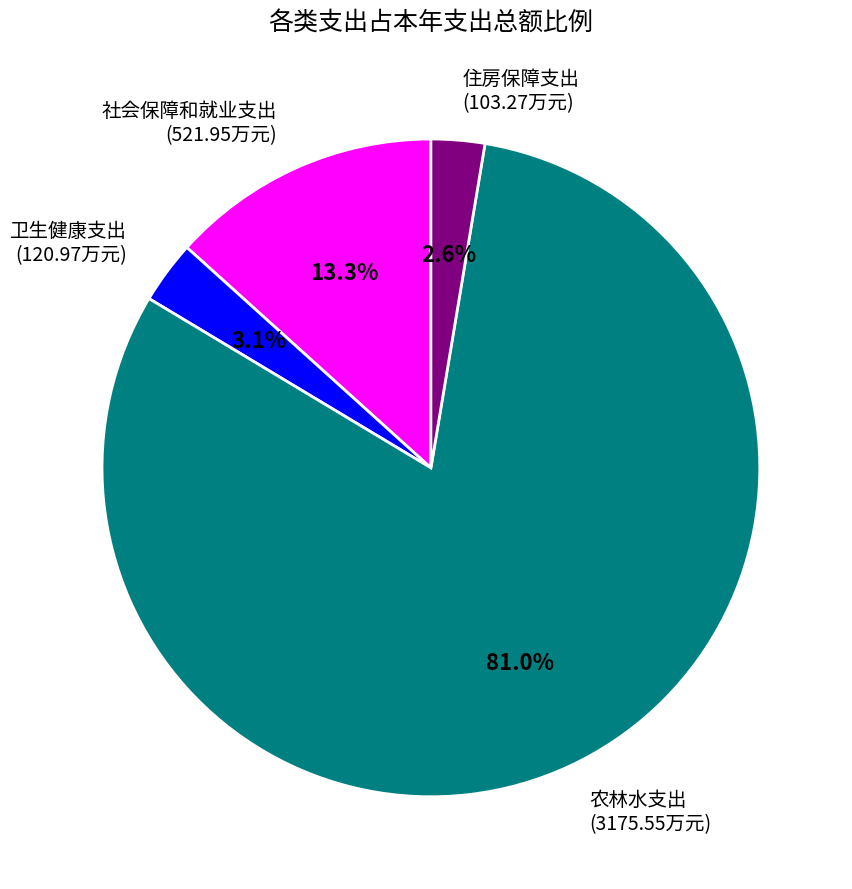

Does any single category account for the majority?

Yes